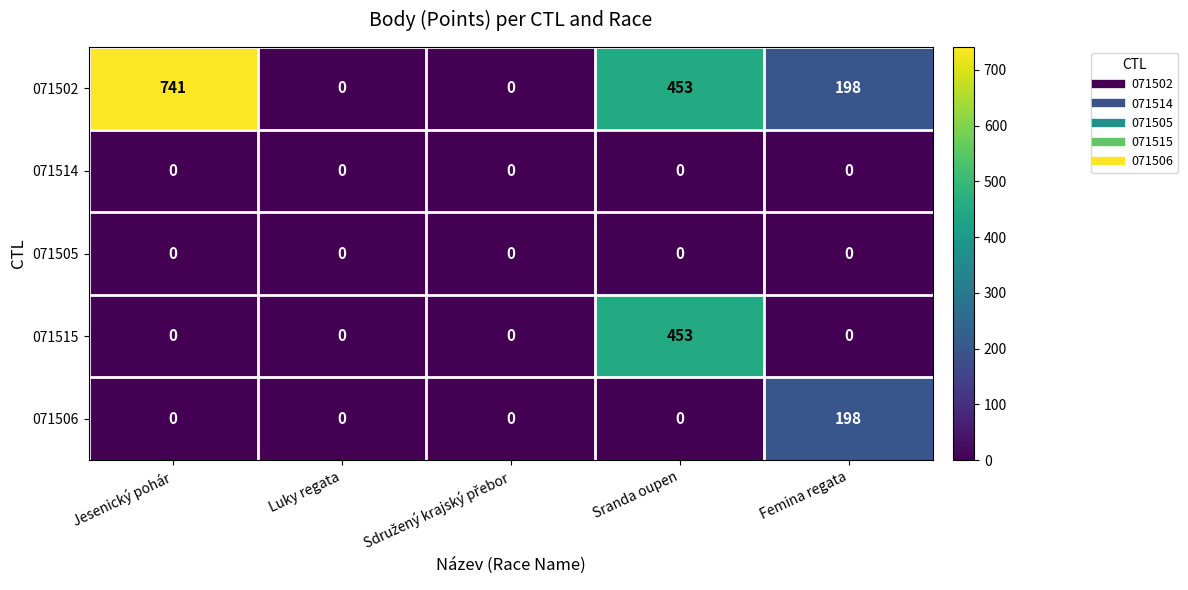

True or false: 071515 has a value of 228 at Luky regata.

False